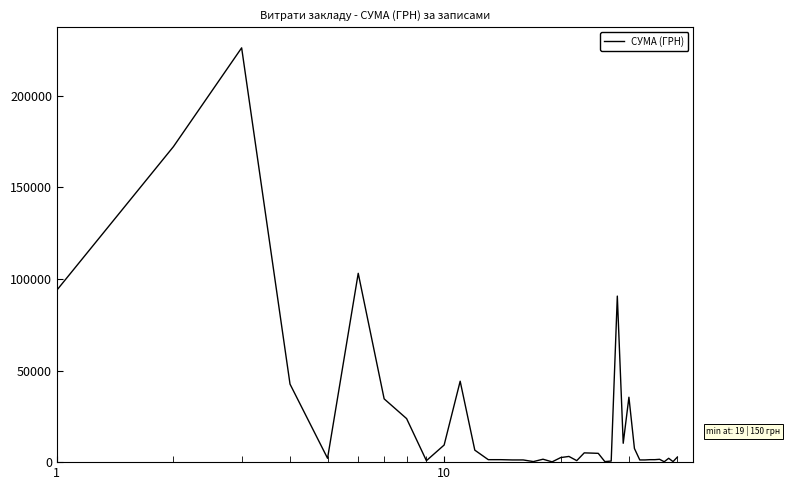

What is the maximum value shown in the chart?

226164.0